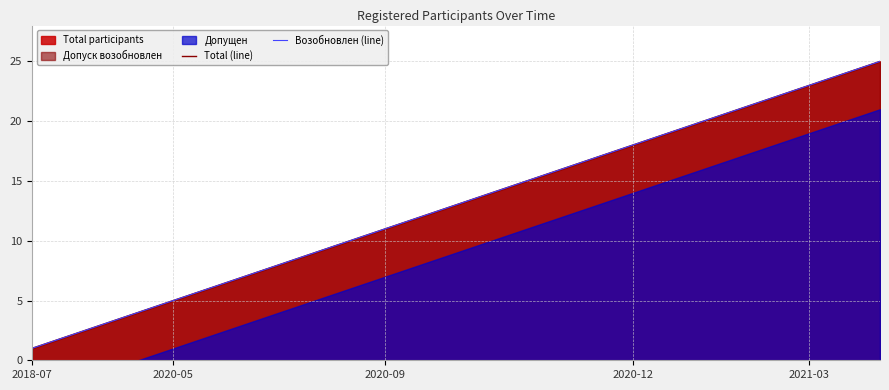

What is the average value of the Total (line) series?

13